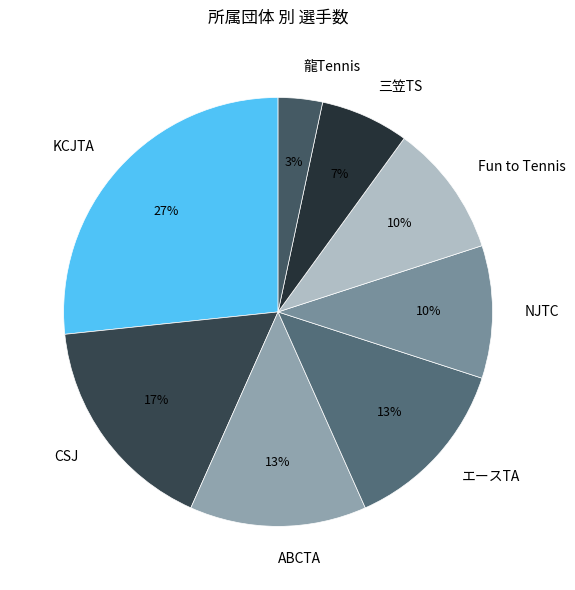

Is the sum of CSJ and Fun to Tennis greater than half?

No